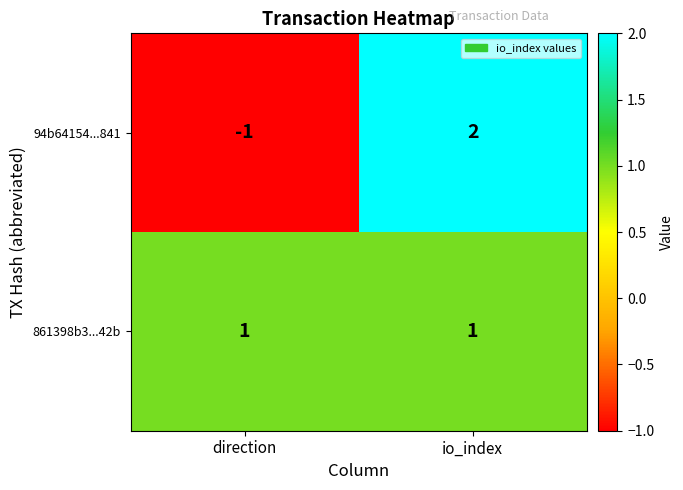

Where is 94b64154...841 nearest to the value 0?

direction